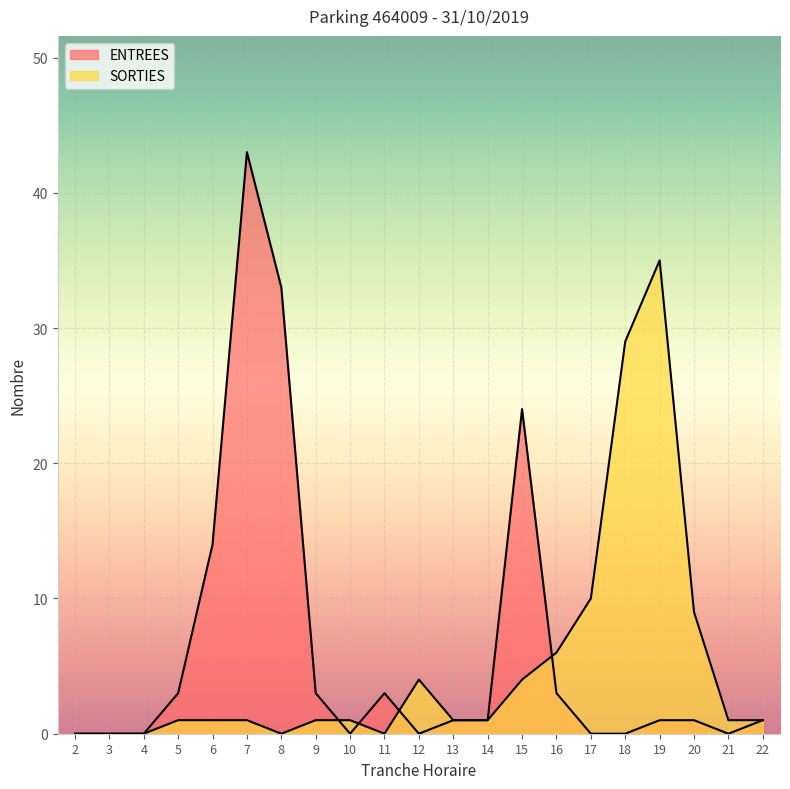

How many values in ENTREES are above zero?

13